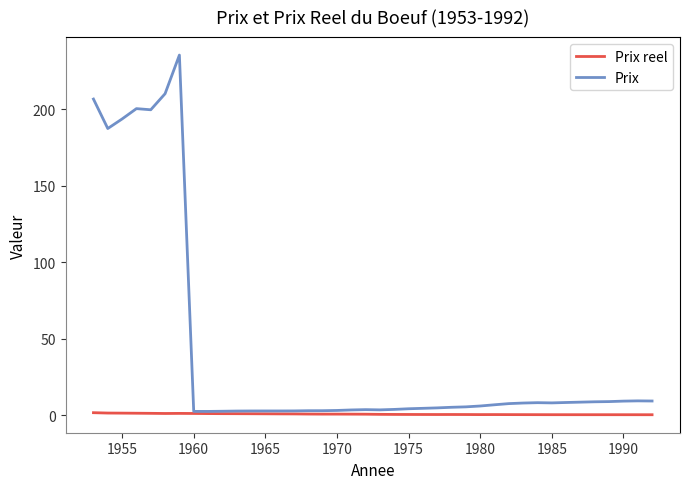

Rank the series by their average value, from highest to lowest.

Prix, Prix reel